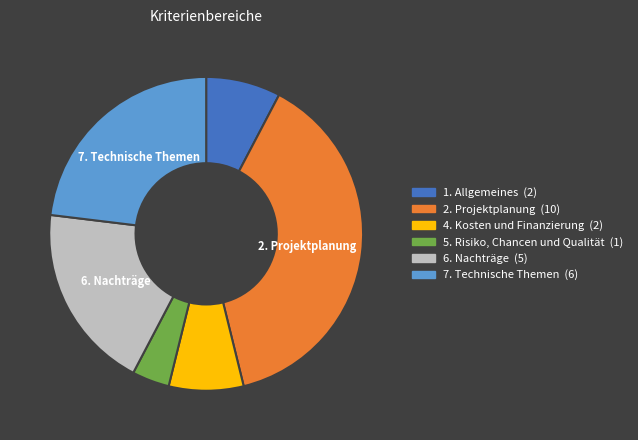

What is the smallest slice in the pie chart?

5. Risiko, Chancen und Qualität